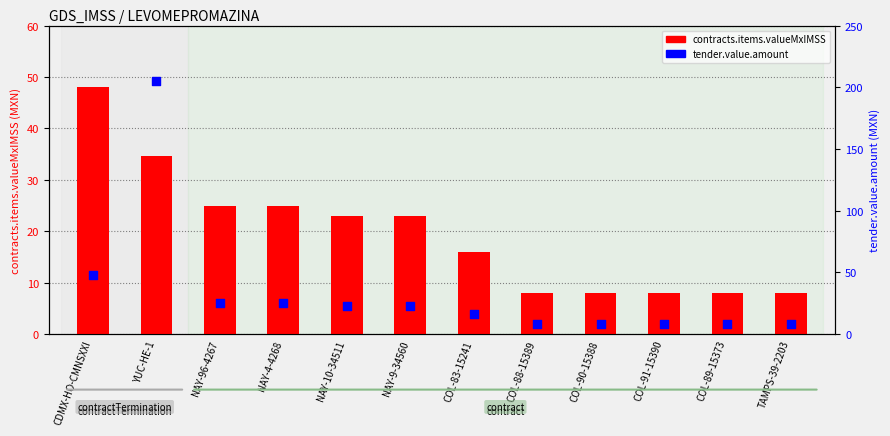

At how many categories does at least one series exceed 45?

2